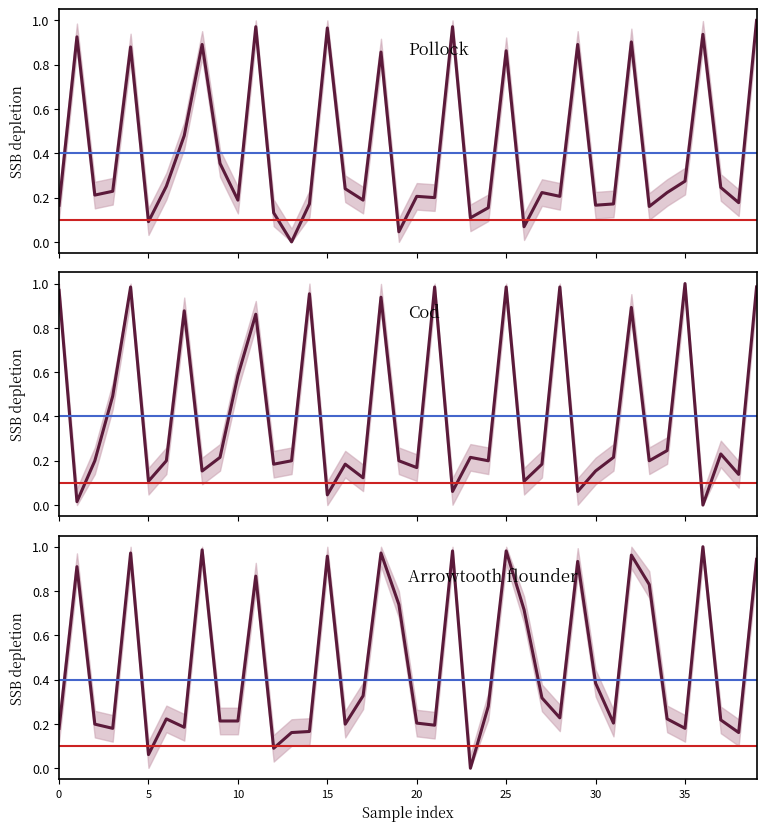

How many lines are shown in the chart?

3